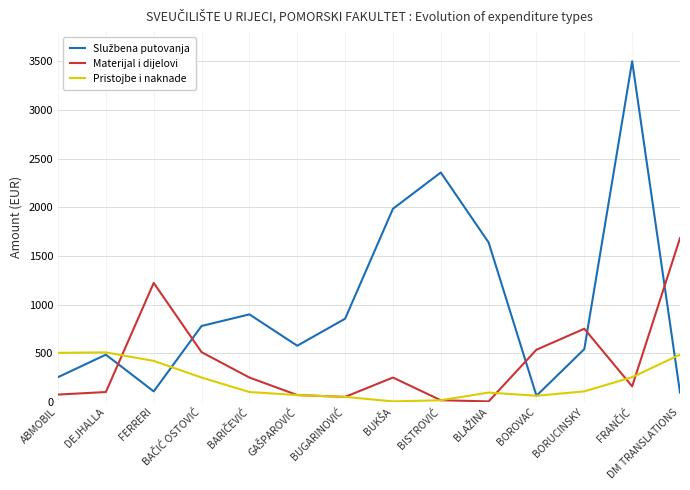

What is the maximum value shown in the chart?

3500.0